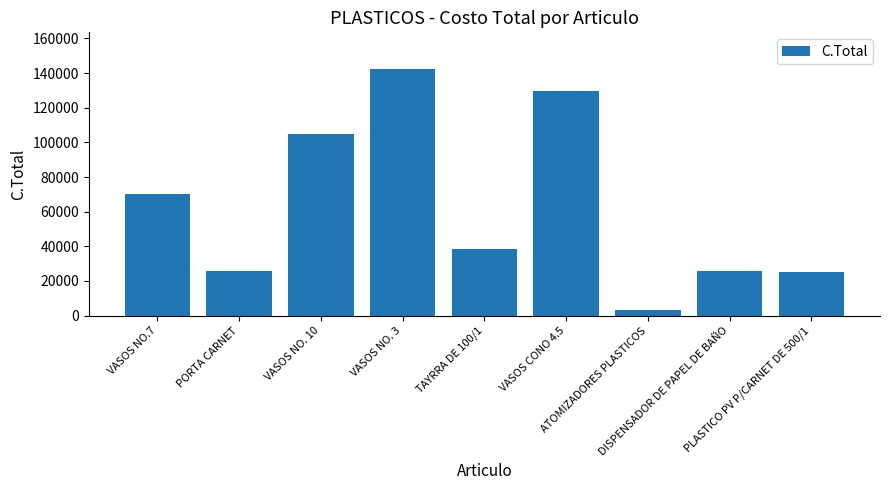

At which label does the data first exceed 38350?

VASOS NO.7